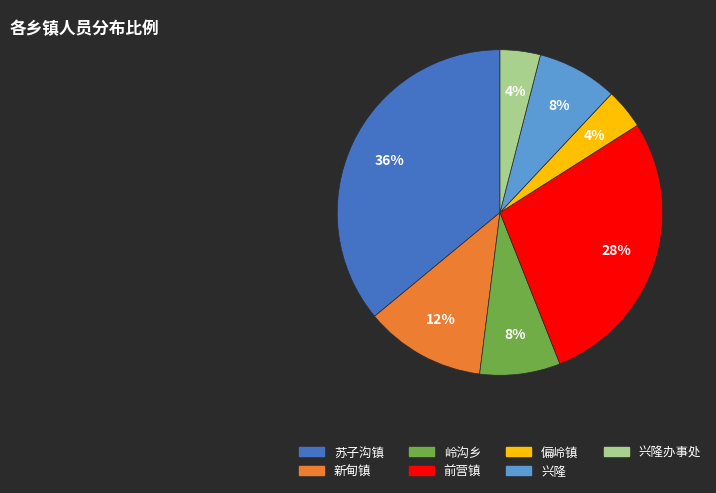

Is there any slice that represents more than half of the pie?

No